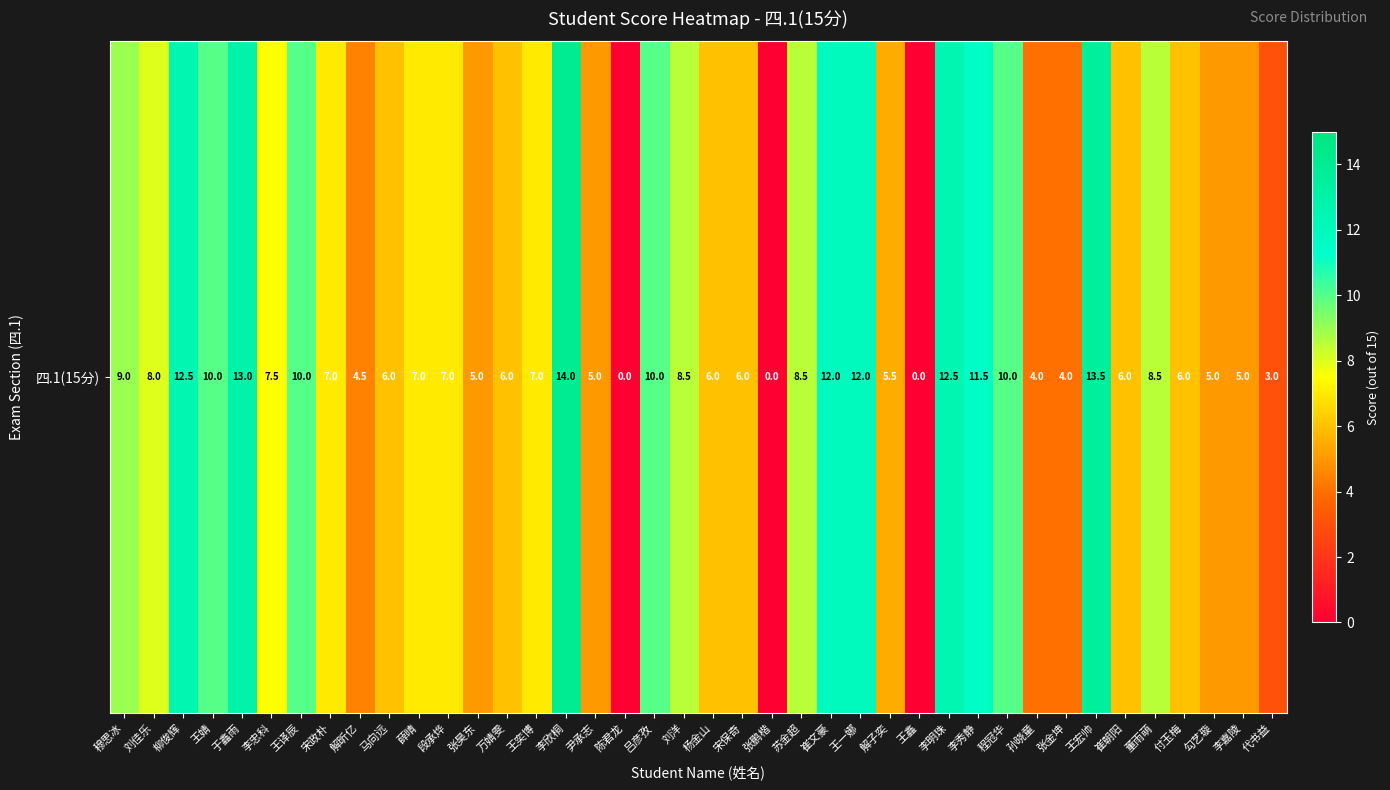

The value at 段承烨 is 4.5. True or false?

False